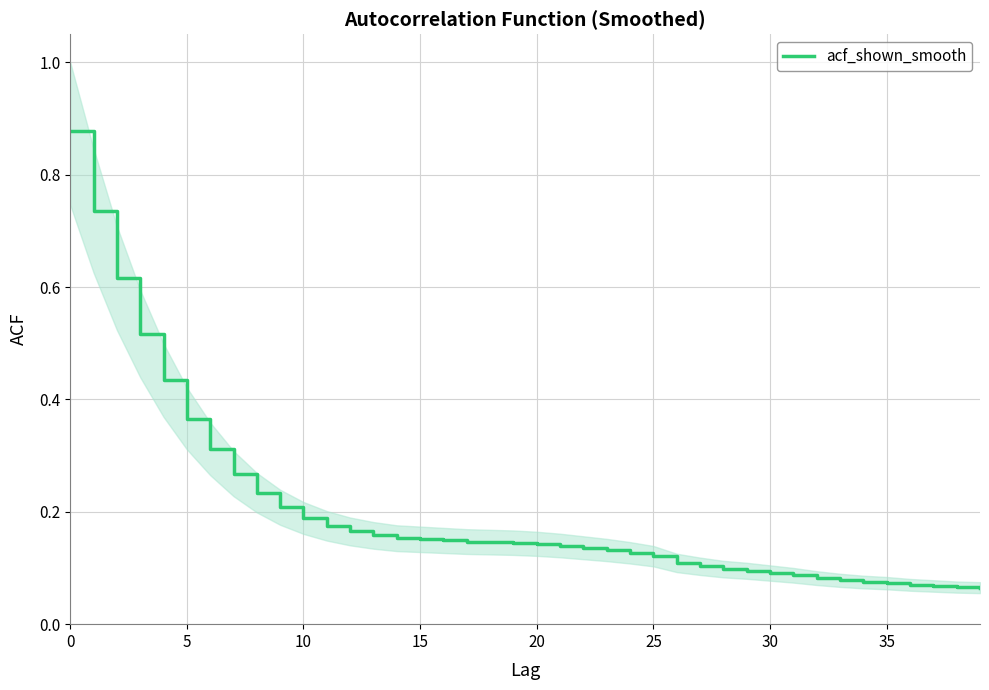

What is the sum of the values at 27 and 25?

0.2